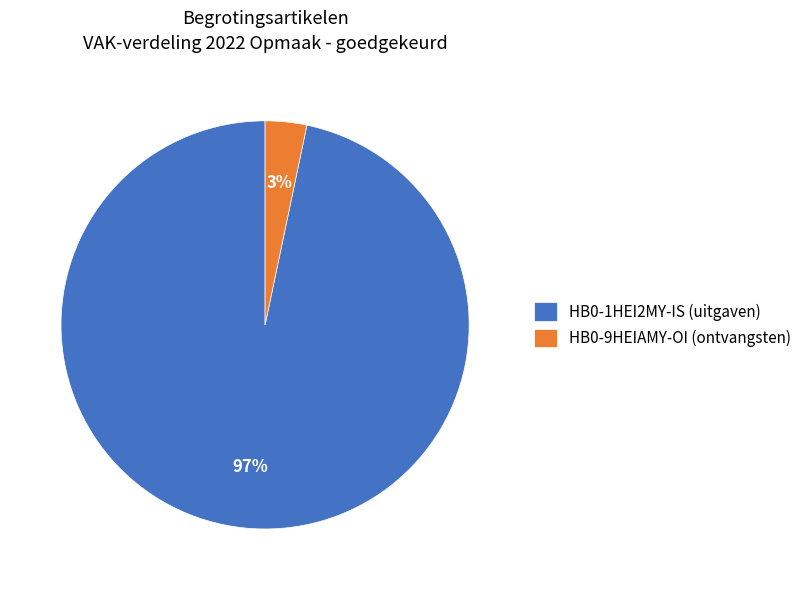

Rank the categories by value from lowest to highest.

HB0-9HEIAMY-OI, HB0-1HEI2MY-IS